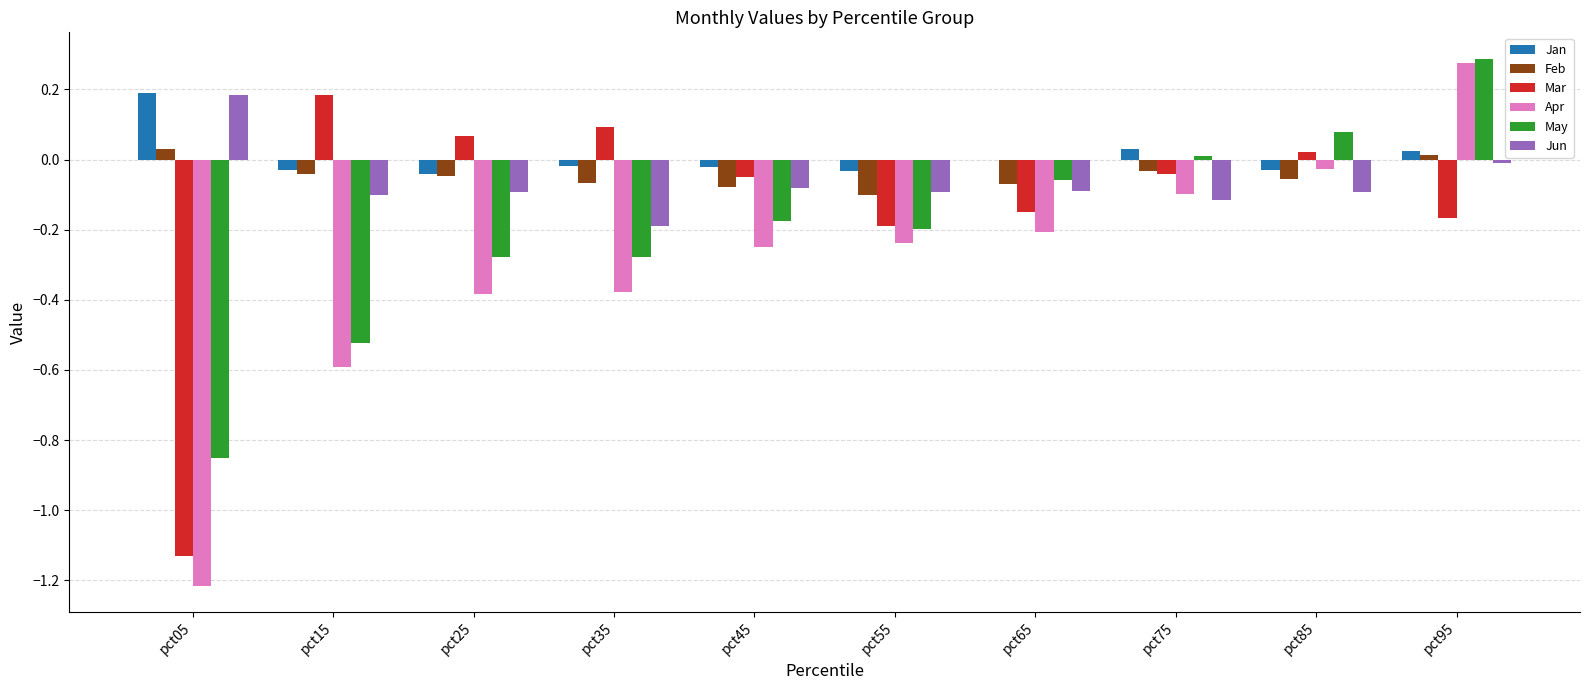

Which label corresponds to the largest value in the chart?

pct95